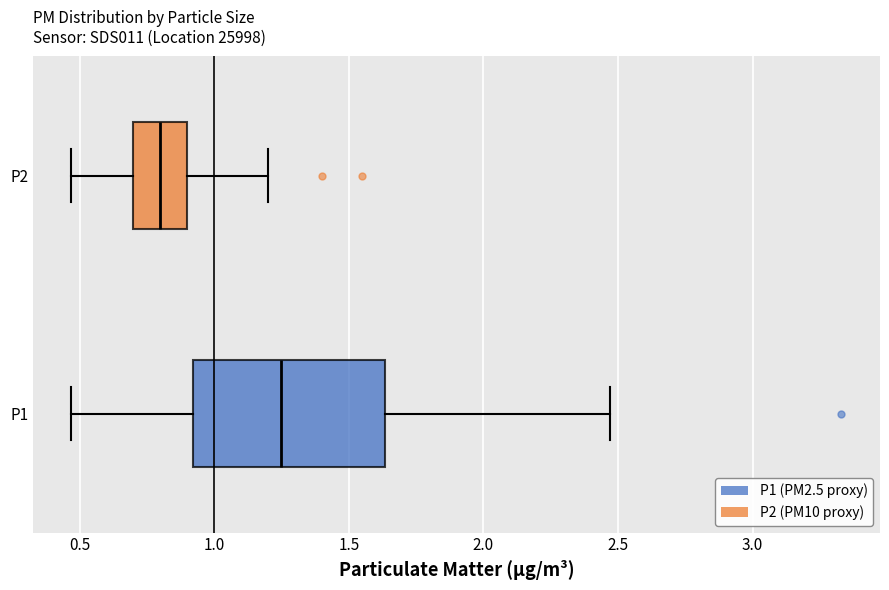

Reading bottom to top, transcribe this box plot: for each box, give where its median line is, the range the box spans, and where its two whiskers end, as read against the x-axis. The values are not printed on the chart, so give them approximately, as read against the axis.

P1: median 1.25, box 0.90 to 1.65, whiskers 0.45 to 2.45
P2: median 0.80, box 0.70 to 0.90, whiskers 0.45 to 1.20